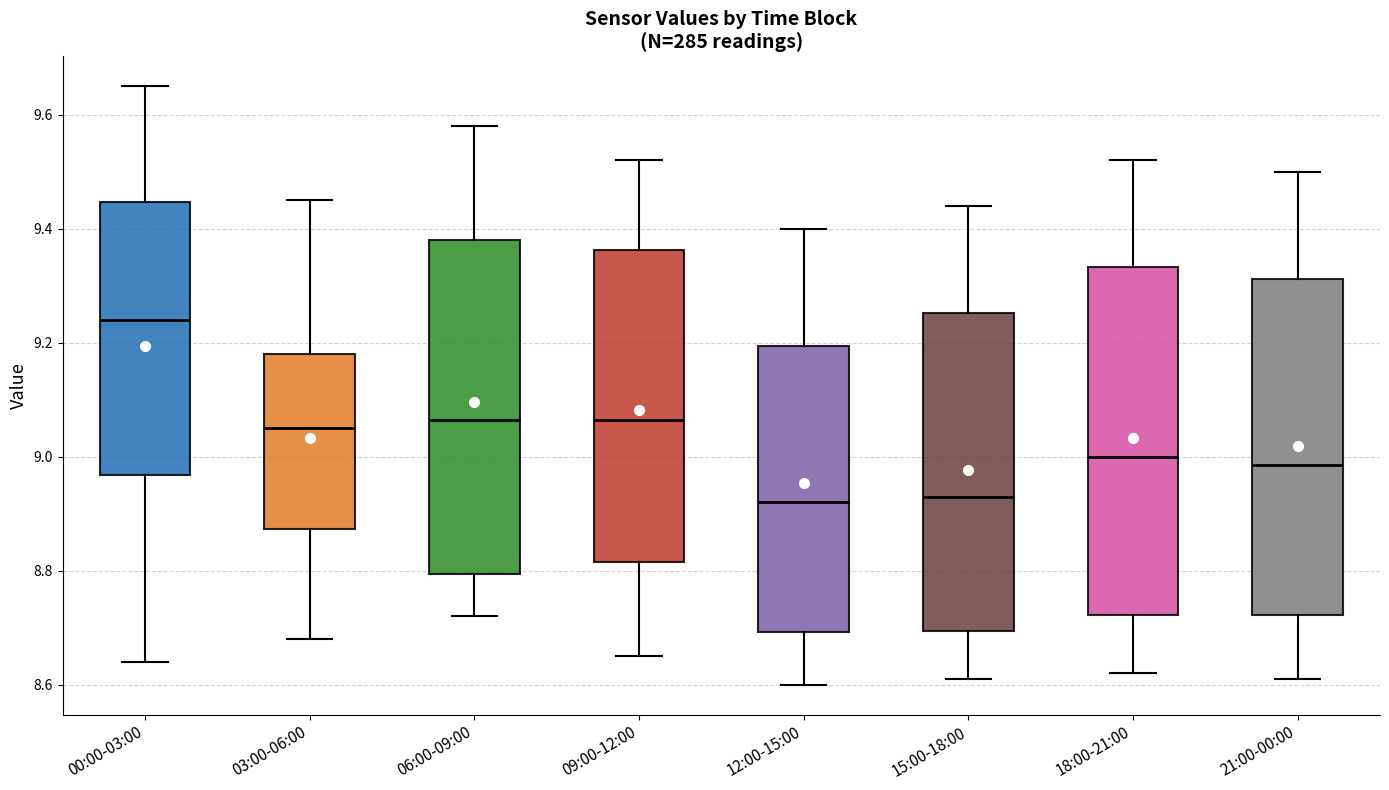

Which box's median line is the highest?

00:00-03:00